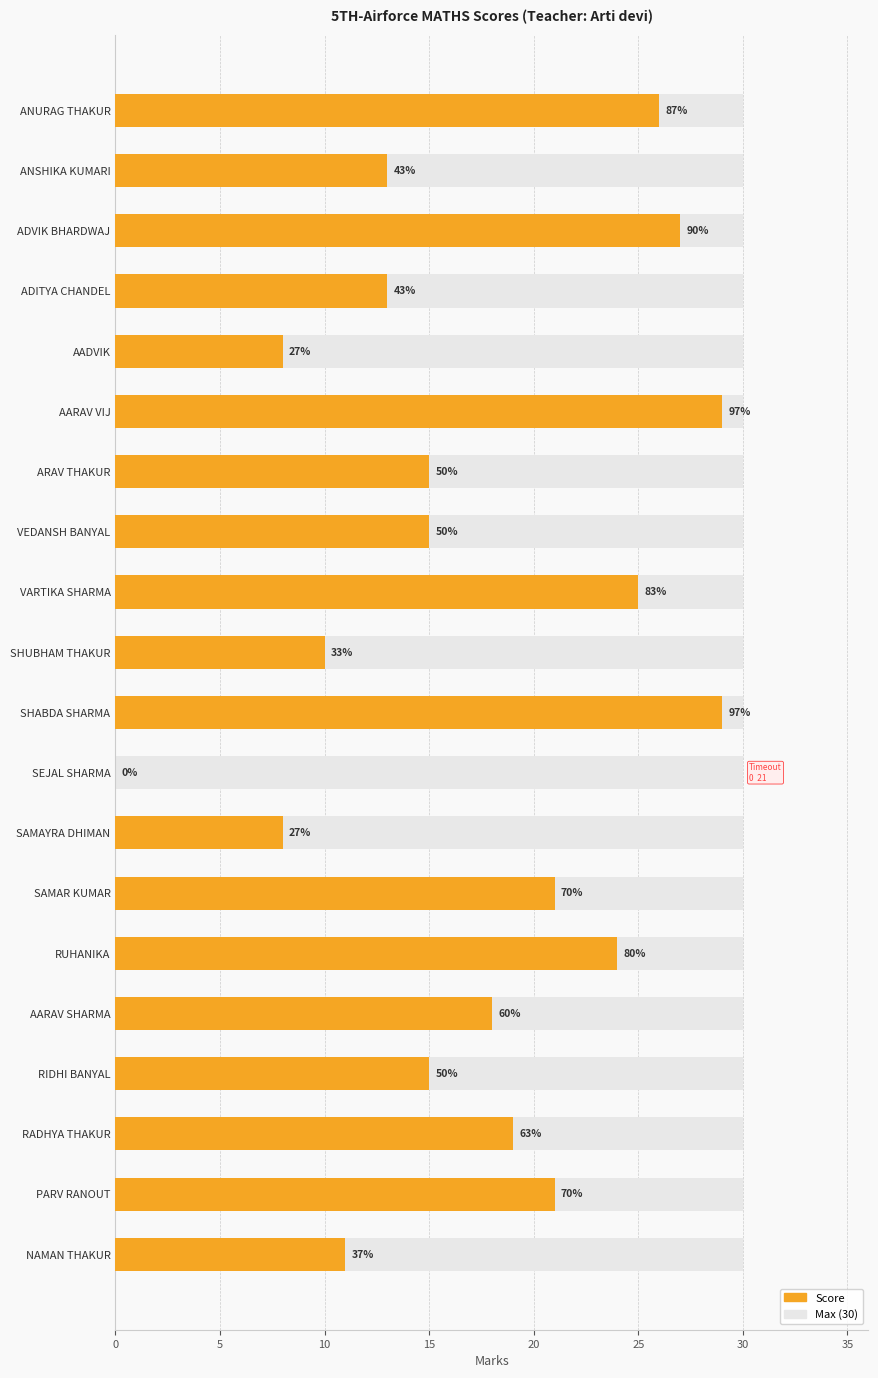

How many bars are there in each group?

2